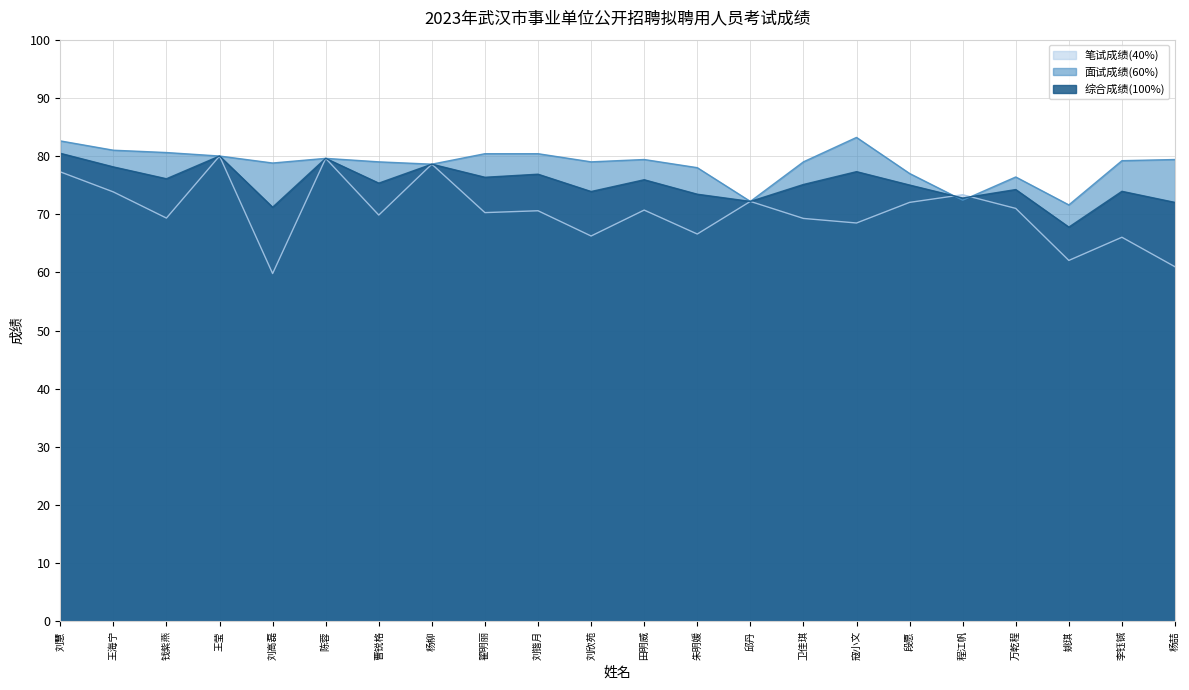

Does the chart display data point markers on the line(s)?

No